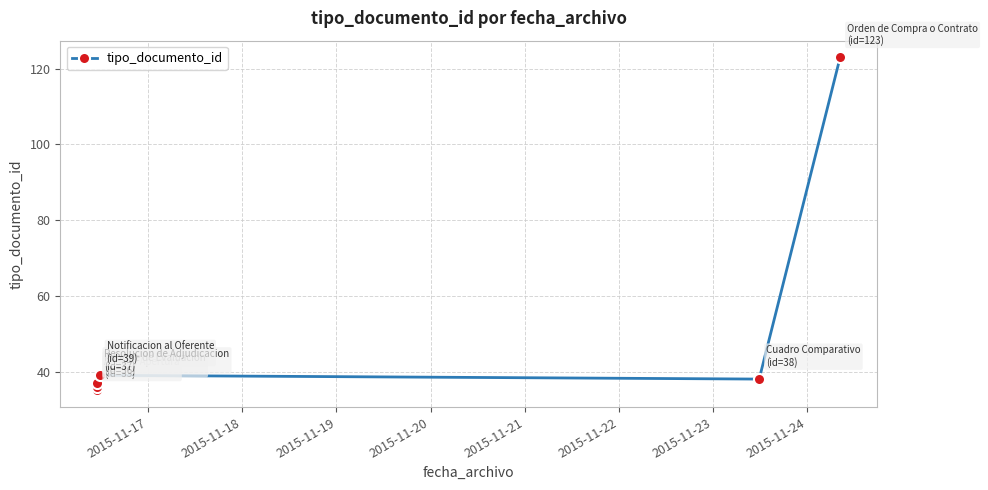

True or false: the data has more than 0 interior local peaks.

True